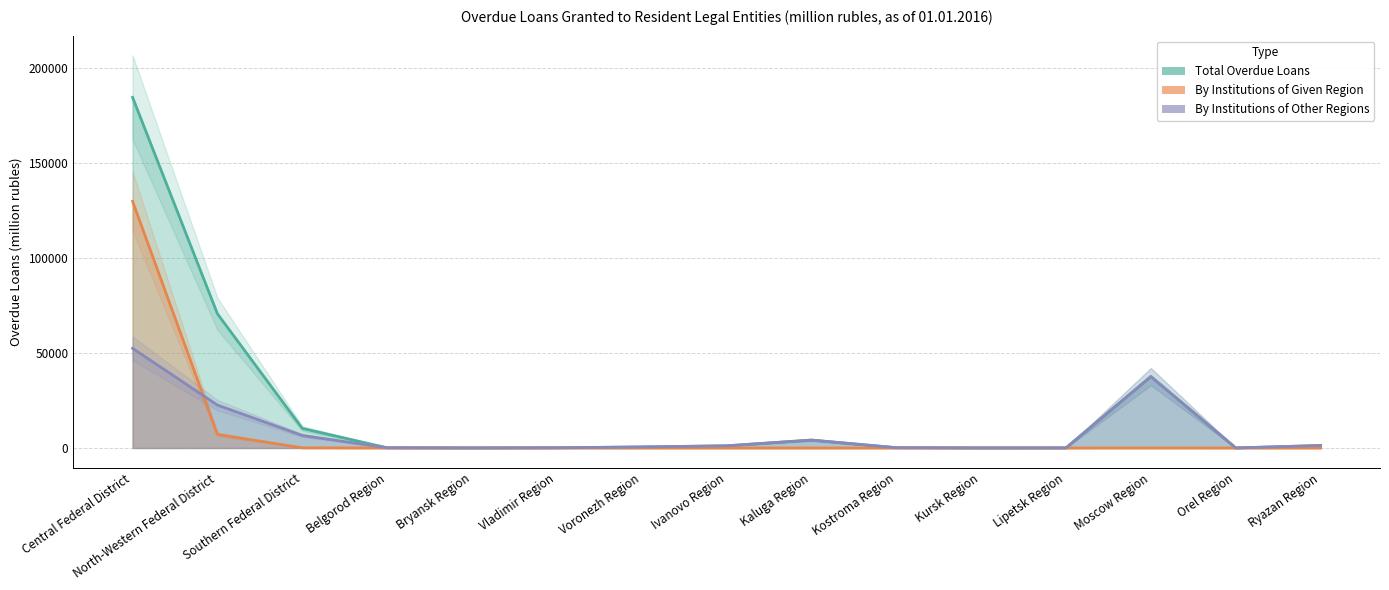

At which category does By Institutions of Given Region reach its first local peak?

Moscow Region